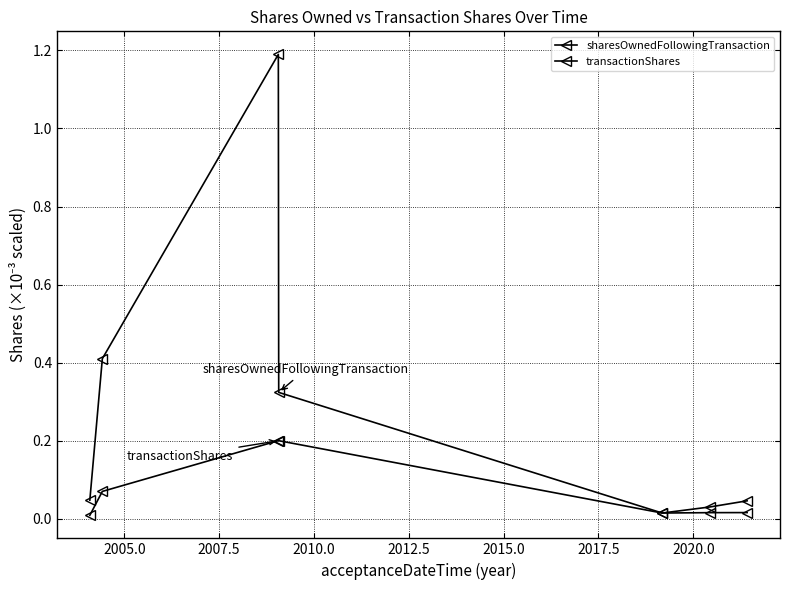

Does the chart have visible grid lines?

Yes